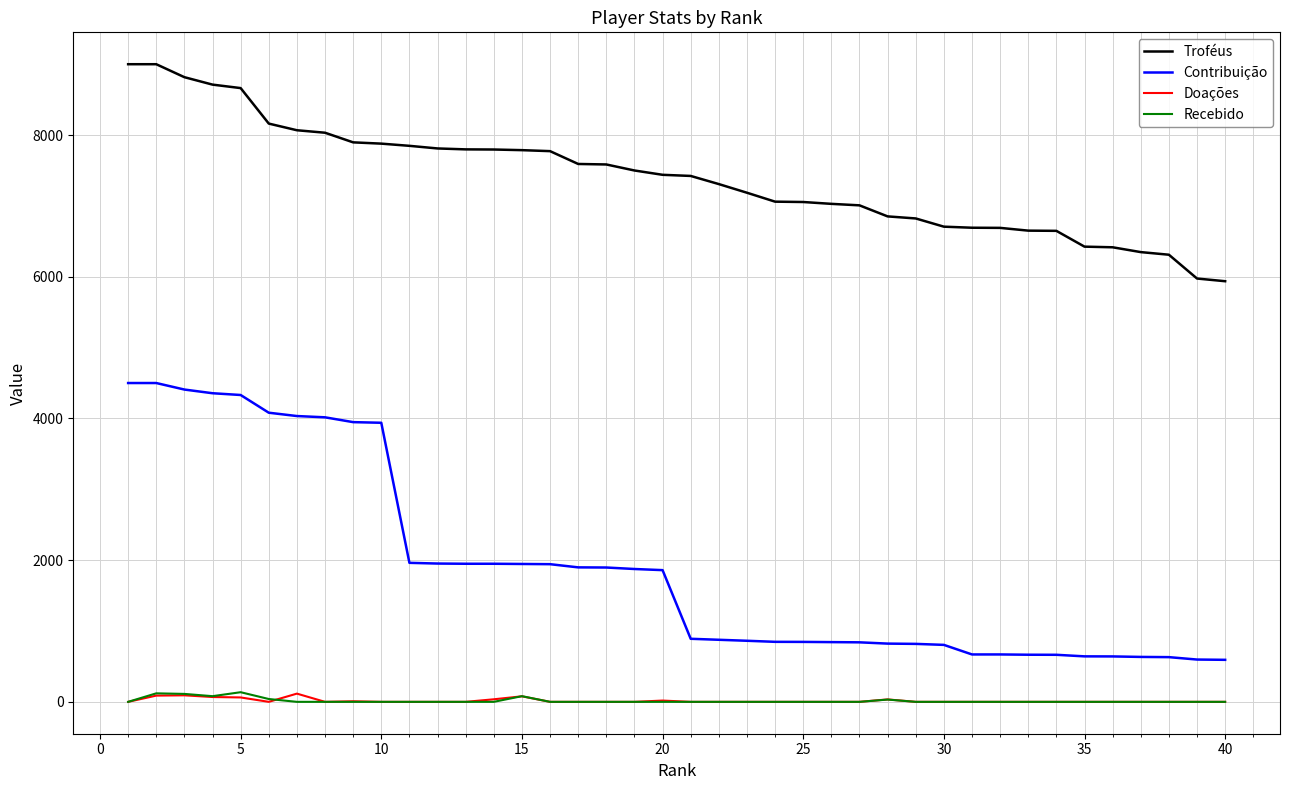

Which series has the largest total across all categories?

Troféus